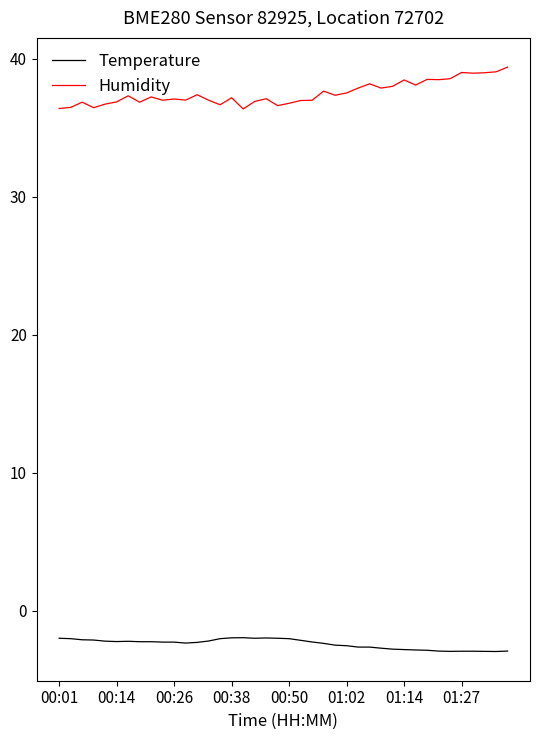

True or false: Humidity and Temperature cross at least once.

False